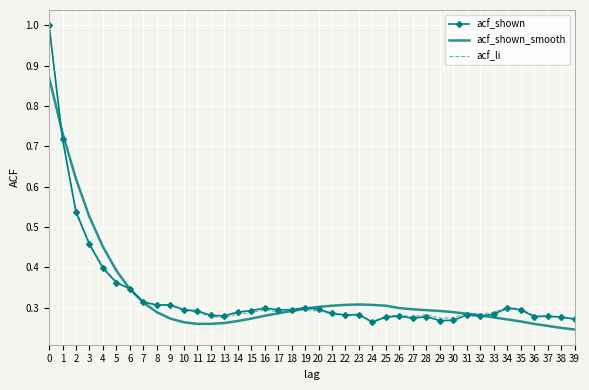

Is the value of acf_li at 35 greater than the value of acf_shown at 5?

No